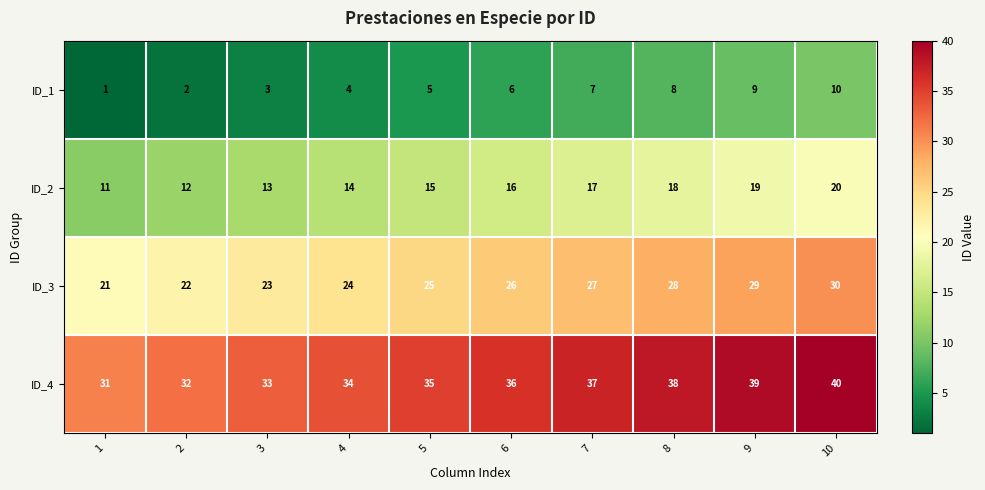

What is the approximate value of ID_2 at 8?

18